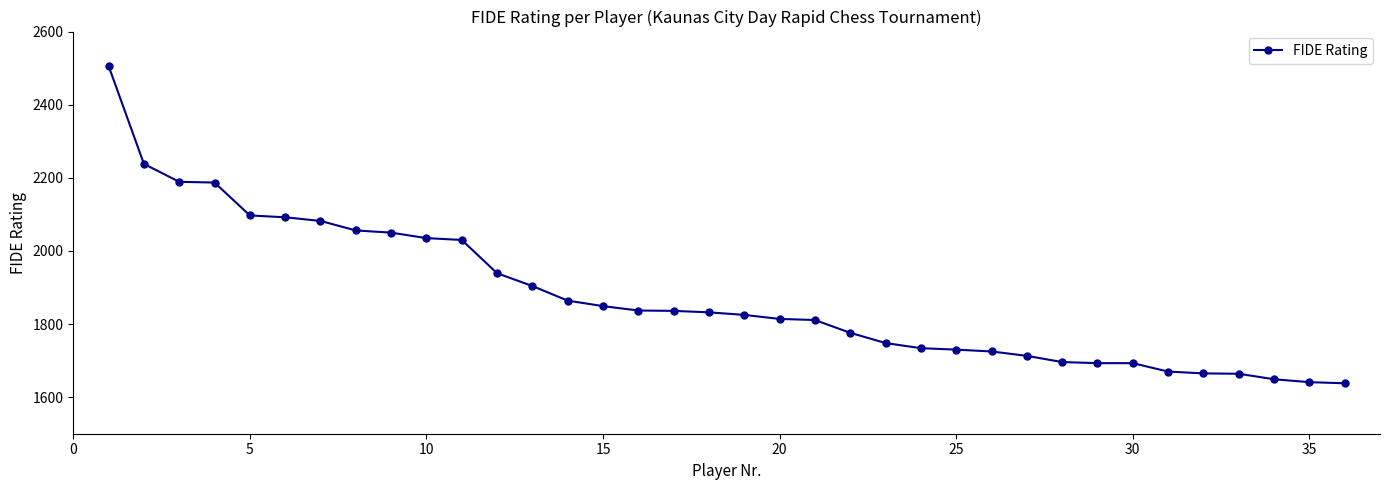

What is the minimum value shown in the chart?

1638